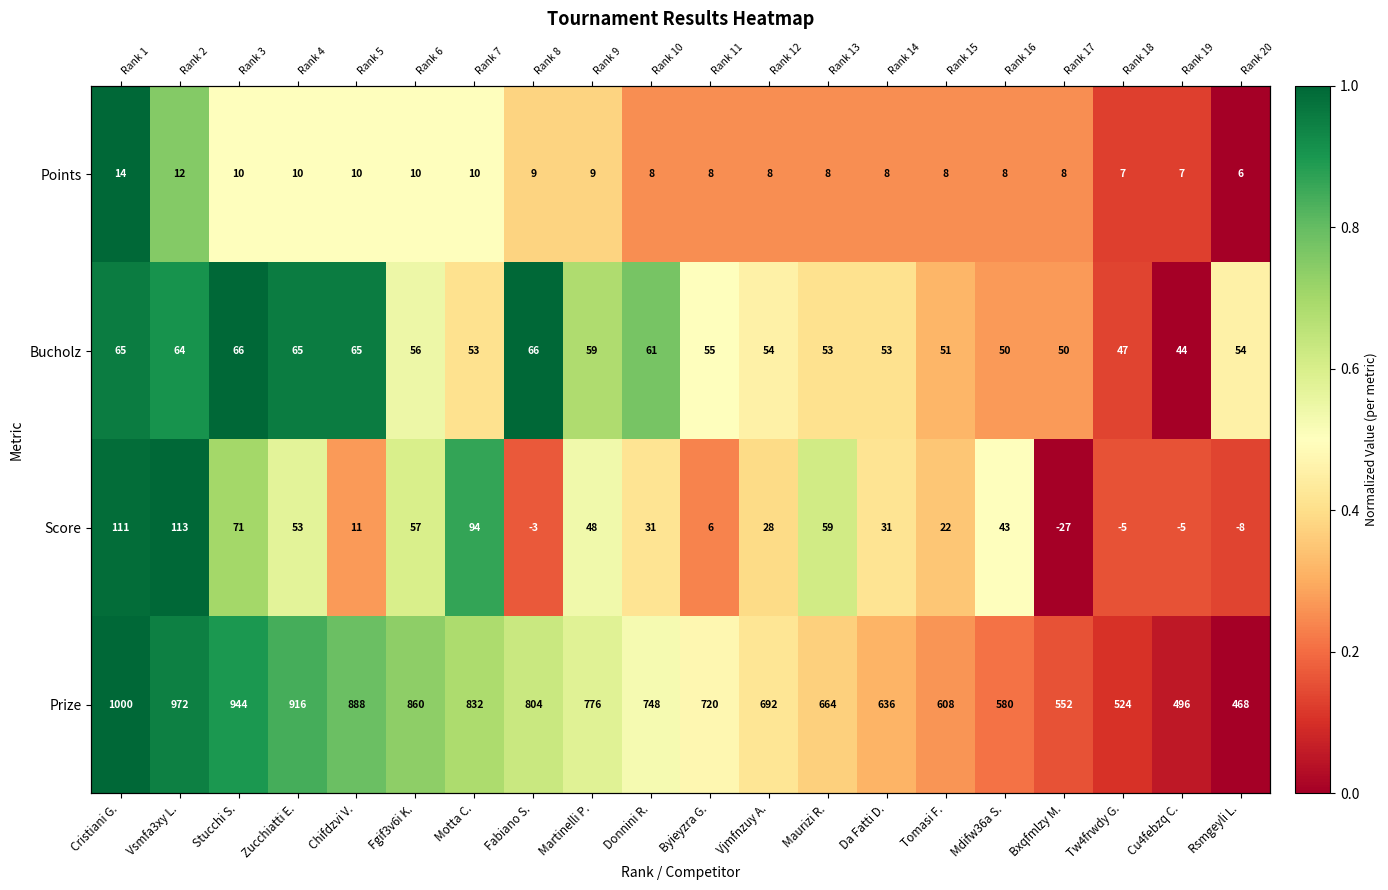

How many Points values are between 0 and 1?

20